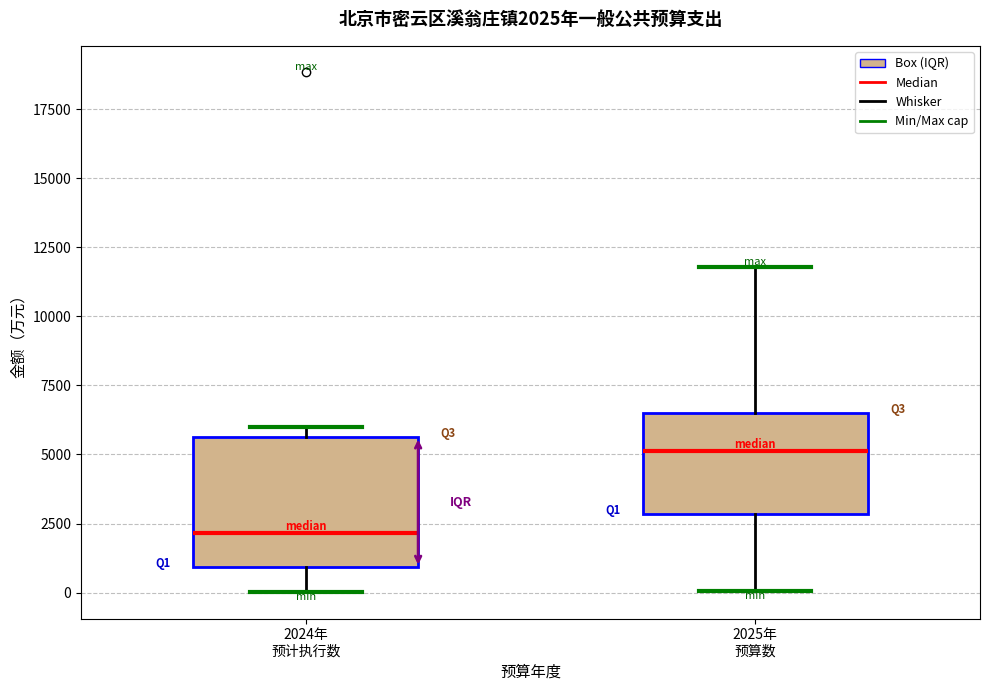

Which box has the lowest median line?

2024年 预计执行数